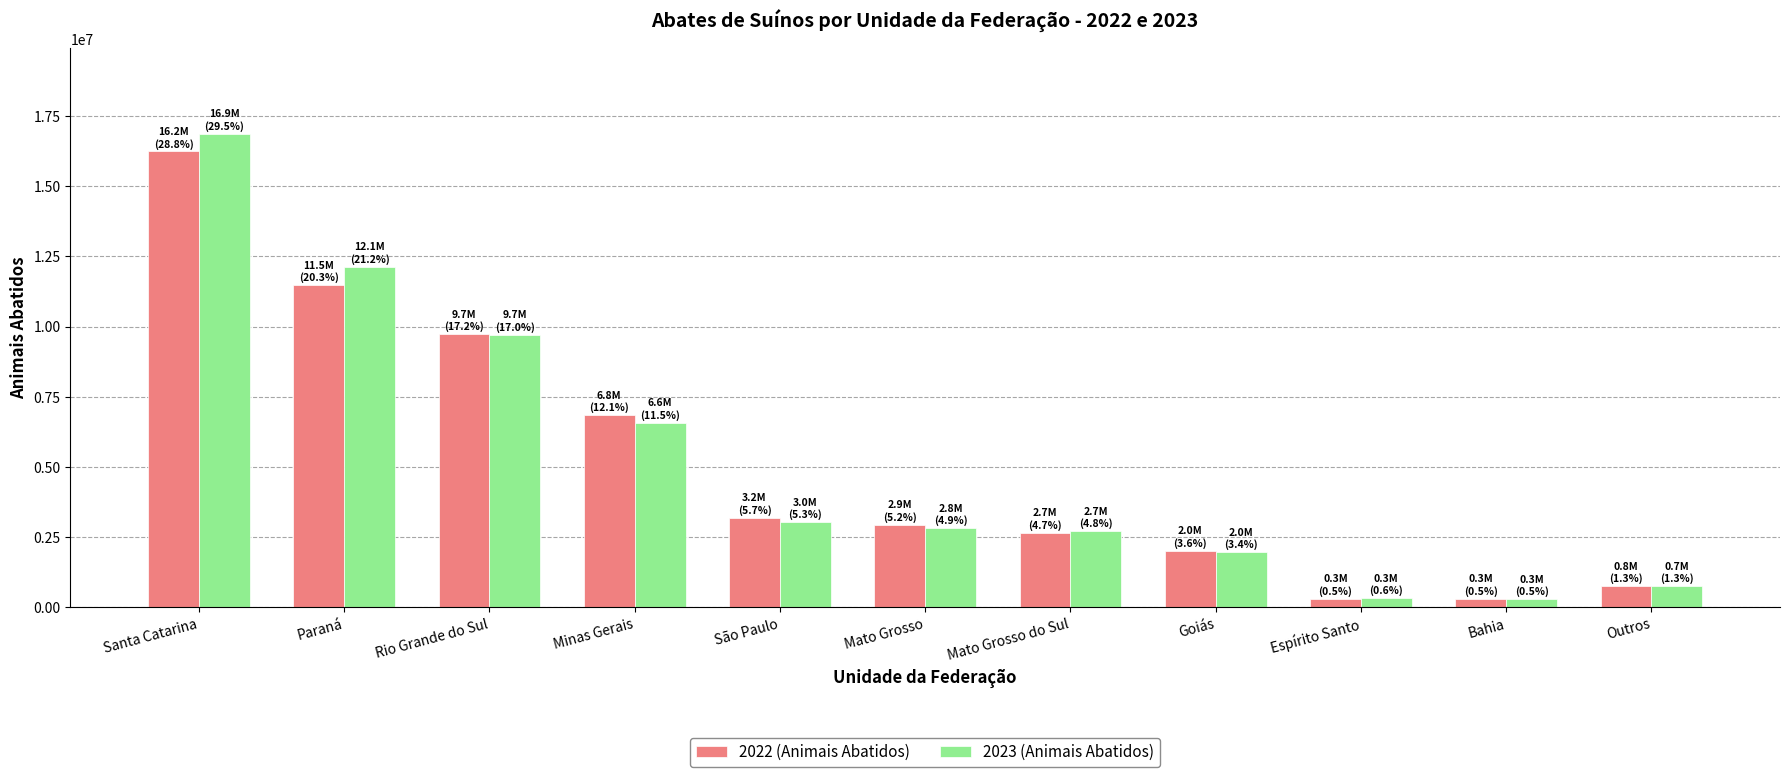

True or false: 2023 (Animais Abatidos) has a value of 9705075 at Rio Grande do Sul.

True